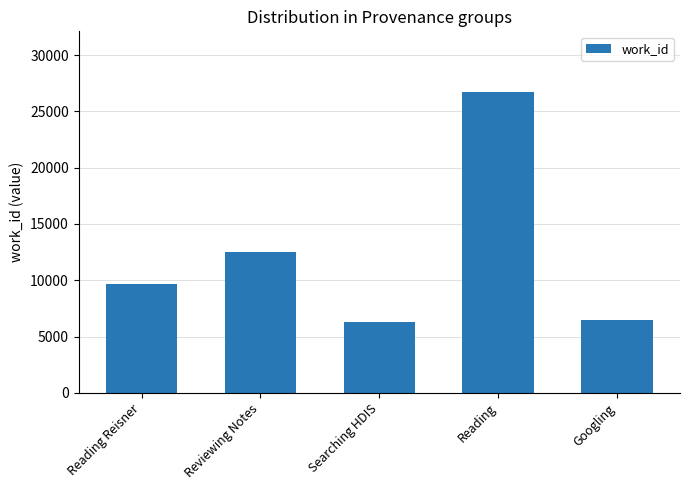

Reading left to right, list all the values displayed in this chart.

Reading Reisner=9646	Reviewing Notes=12474	Searching HDIS=6274	Reading=26757	Googling=6505